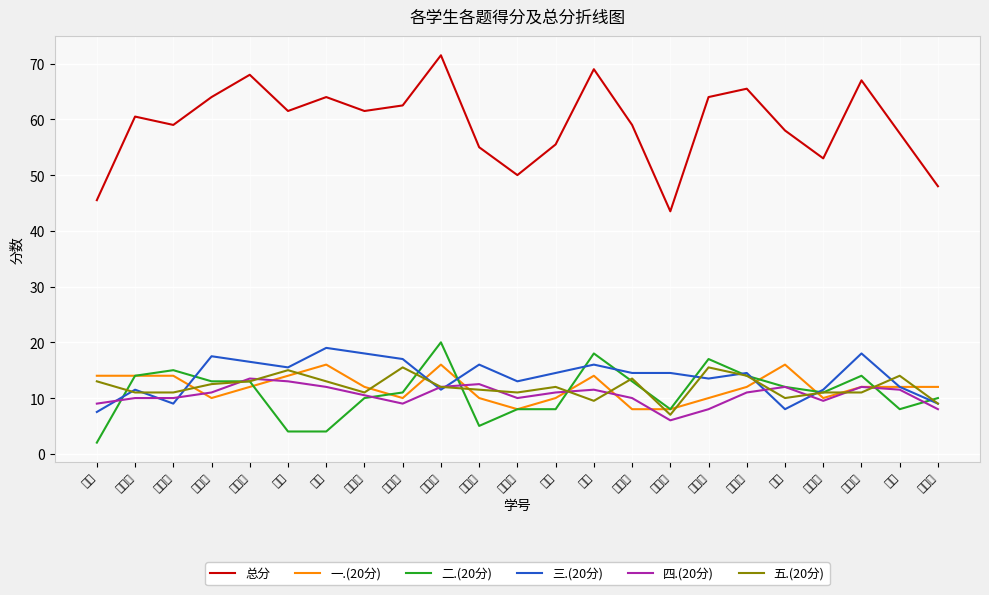

Reading right to left, transcribe all the data shown in this chart.

总分: 48.0	57.5	67.0	53.0	58.0	65.5	64.0	43.5	59.0	69.0	55.5	50.0	55.0	71.5	62.5	61.5	64.0	61.5	68.0	64.0	59.0	60.5	45.5
一.(20分): 12.0	12.0	12.0	10.0	16.0	12.0	10.0	8.0	8.0	14.0	10.0	8.0	10.0	16.0	10.0	12.0	16.0	14.0	12.0	10.0	14.0	14.0	14.0
二.(20分): 10.0	8.0	14.0	11.0	12.0	14.0	17.0	8.0	13.0	18.0	8.0	8.0	5.0	20.0	11.0	10.0	4.0	4.0	13.0	13.0	15.0	14.0	2.0
三.(20分): 9.0	12.0	18.0	11.5	8.0	14.5	13.5	14.5	14.5	16.0	14.5	13.0	16.0	11.5	17.0	18.0	19.0	15.5	16.5	17.5	9.0	11.5	7.5
四.(20分): 8.0	11.5	12.0	9.5	12.0	11.0	8.0	6.0	10.0	11.5	11.0	10.0	12.5	12.0	9.0	10.5	12.0	13.0	13.5	11.0	10.0	10.0	9.0
五.(20分): 9.0	14.0	11.0	11.0	10.0	14.0	15.5	7.0	13.5	9.5	12.0	11.0	11.5	12.0	15.5	11.0	13.0	15.0	13.0	12.5	11.0	11.0	13.0